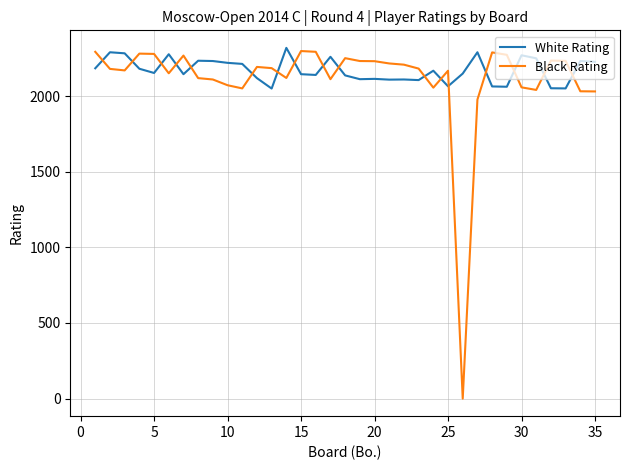

What is the maximum value shown in the chart?

2319